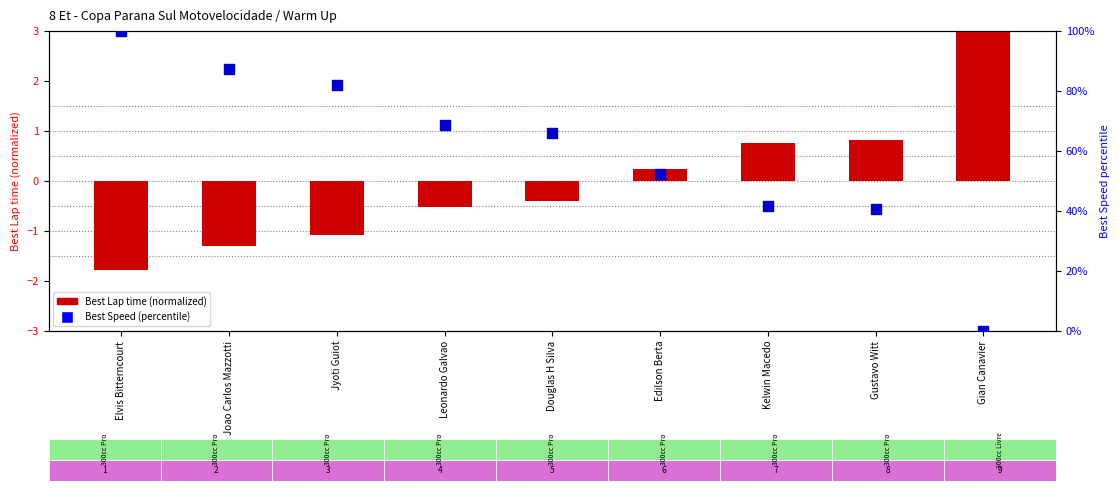

Which series has the largest total across all categories?

Best Speed (percentile)